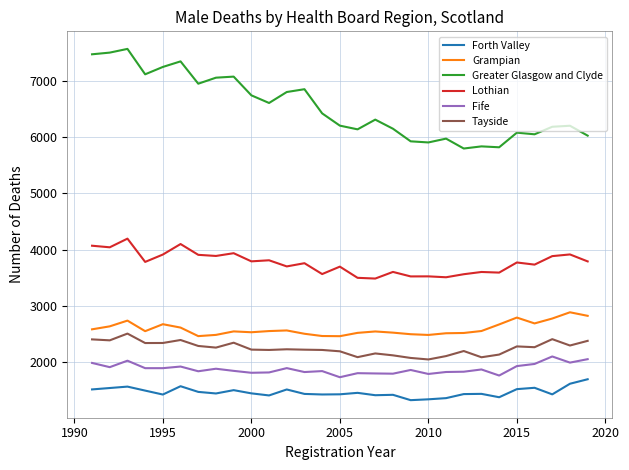

What are all the series names shown in the legend?

Forth Valley, Grampian, Greater Glasgow and Clyde, Lothian, Fife, Tayside